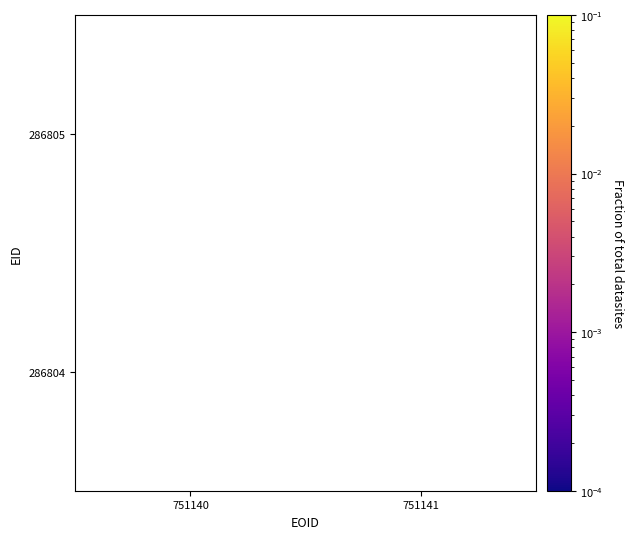

How many series are shown in this chart?

2